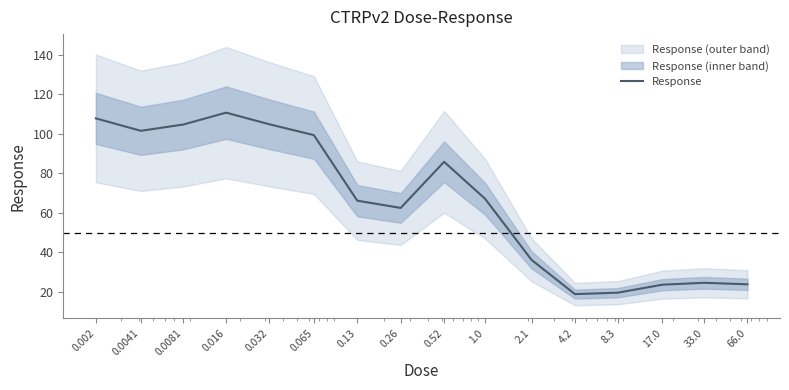

List the labels in order of value, smallest first.

4.2, 8.3, 17.0, 66.0, 33.0, 2.1, 0.26, 0.13, 1.0, 0.52, 0.065, 0.0041, 0.0081, 0.032, 0.002, 0.016